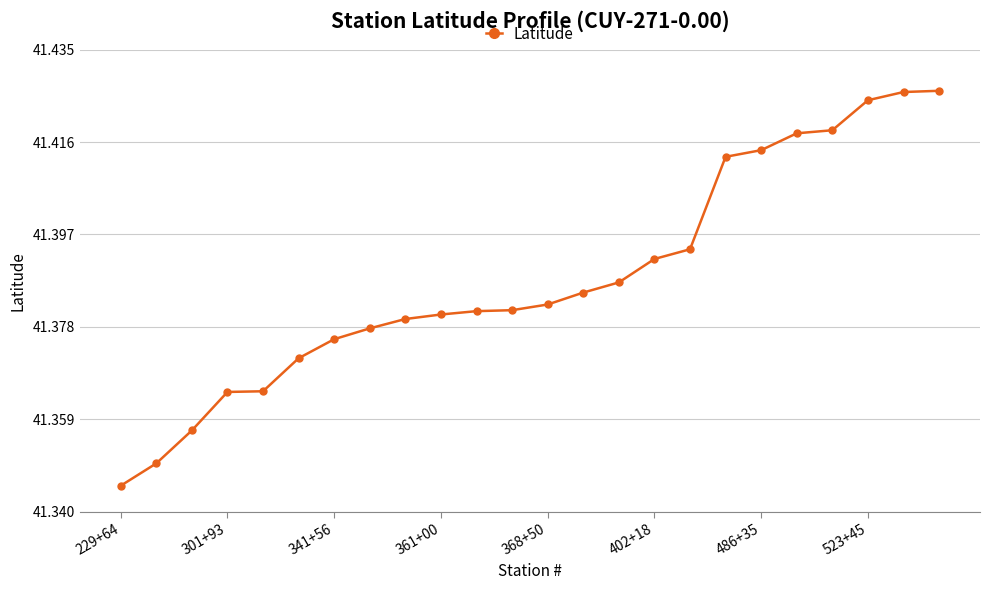

What is the sum of all values?

993.3